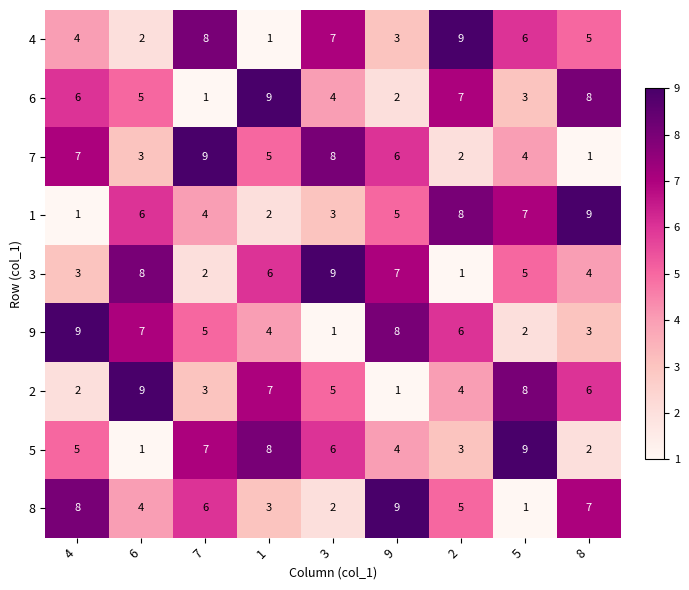

Rank the categories by 2 value from highest to lowest.

6, 5, 1, 8, 3, 2, 7, 4, 9